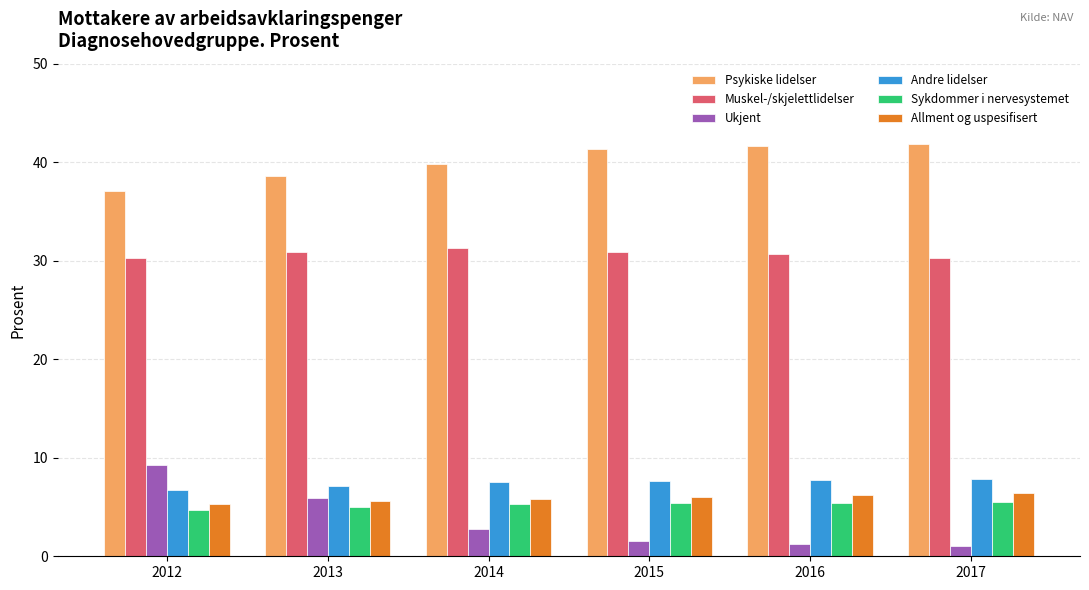

The Andre lidelser series shows 1.9 at 2016. True or false?

False